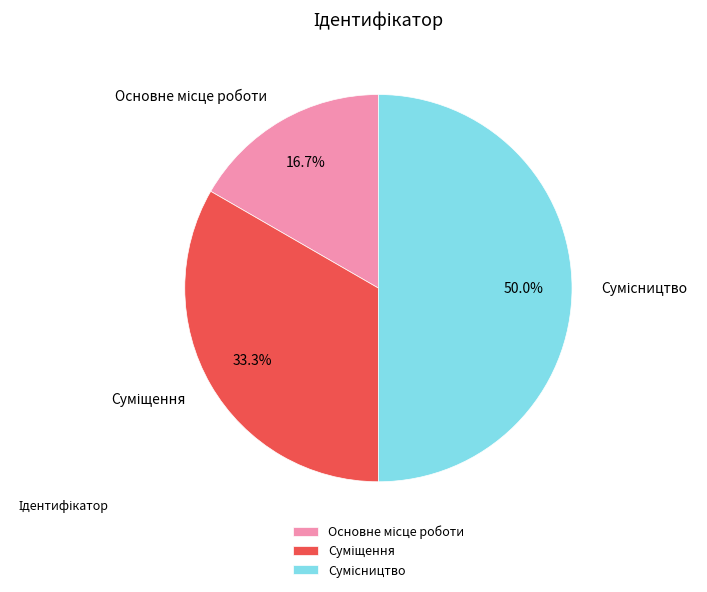

How many slices are in this pie chart?

3